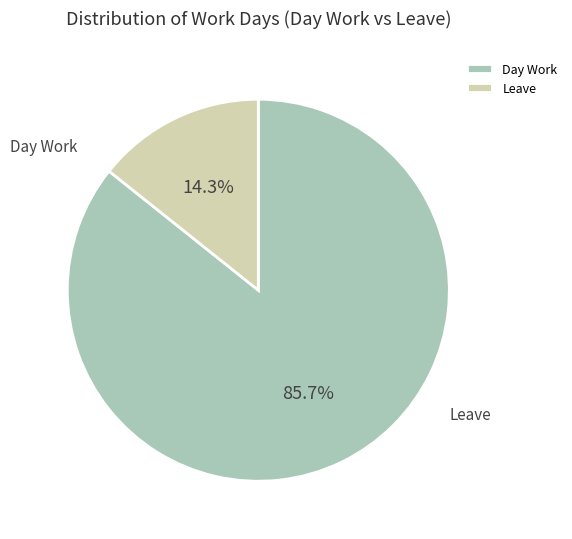

How many slices are in this pie chart?

2